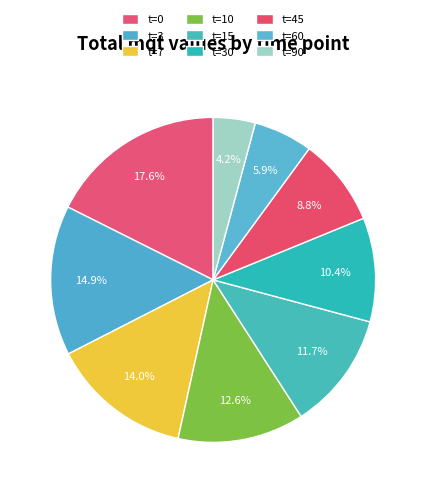

What is the ratio of the value at t=15 to the value at t=30?

1.1